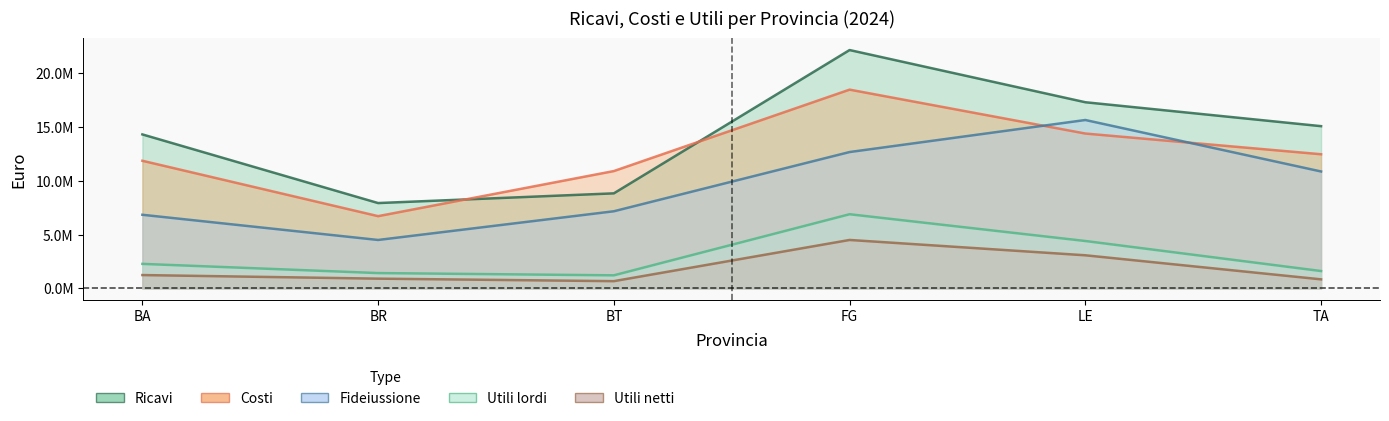

What is the sum of all Costi values?

74840908.8